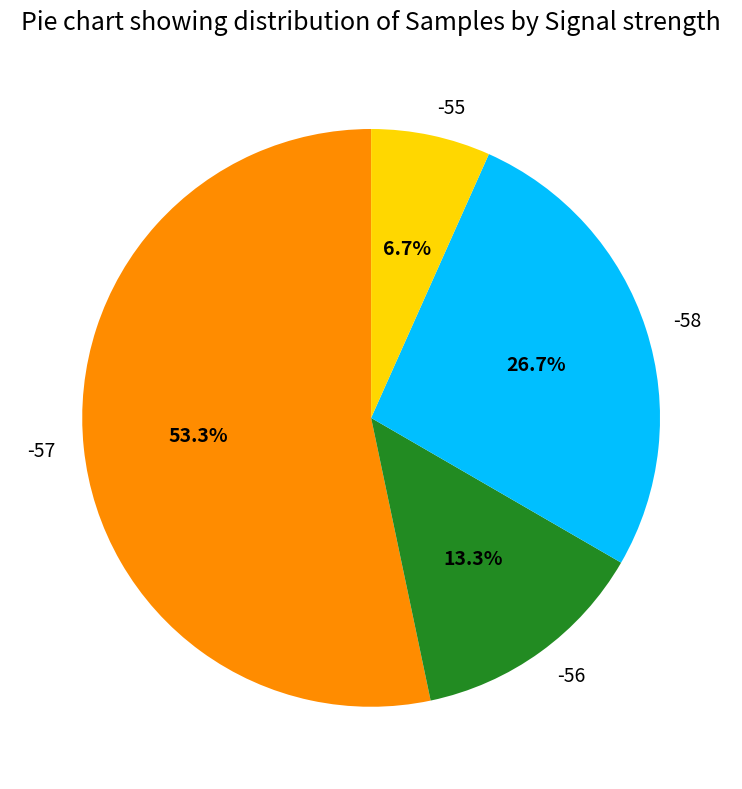

How much of the chart is everything except -55?

93.3%